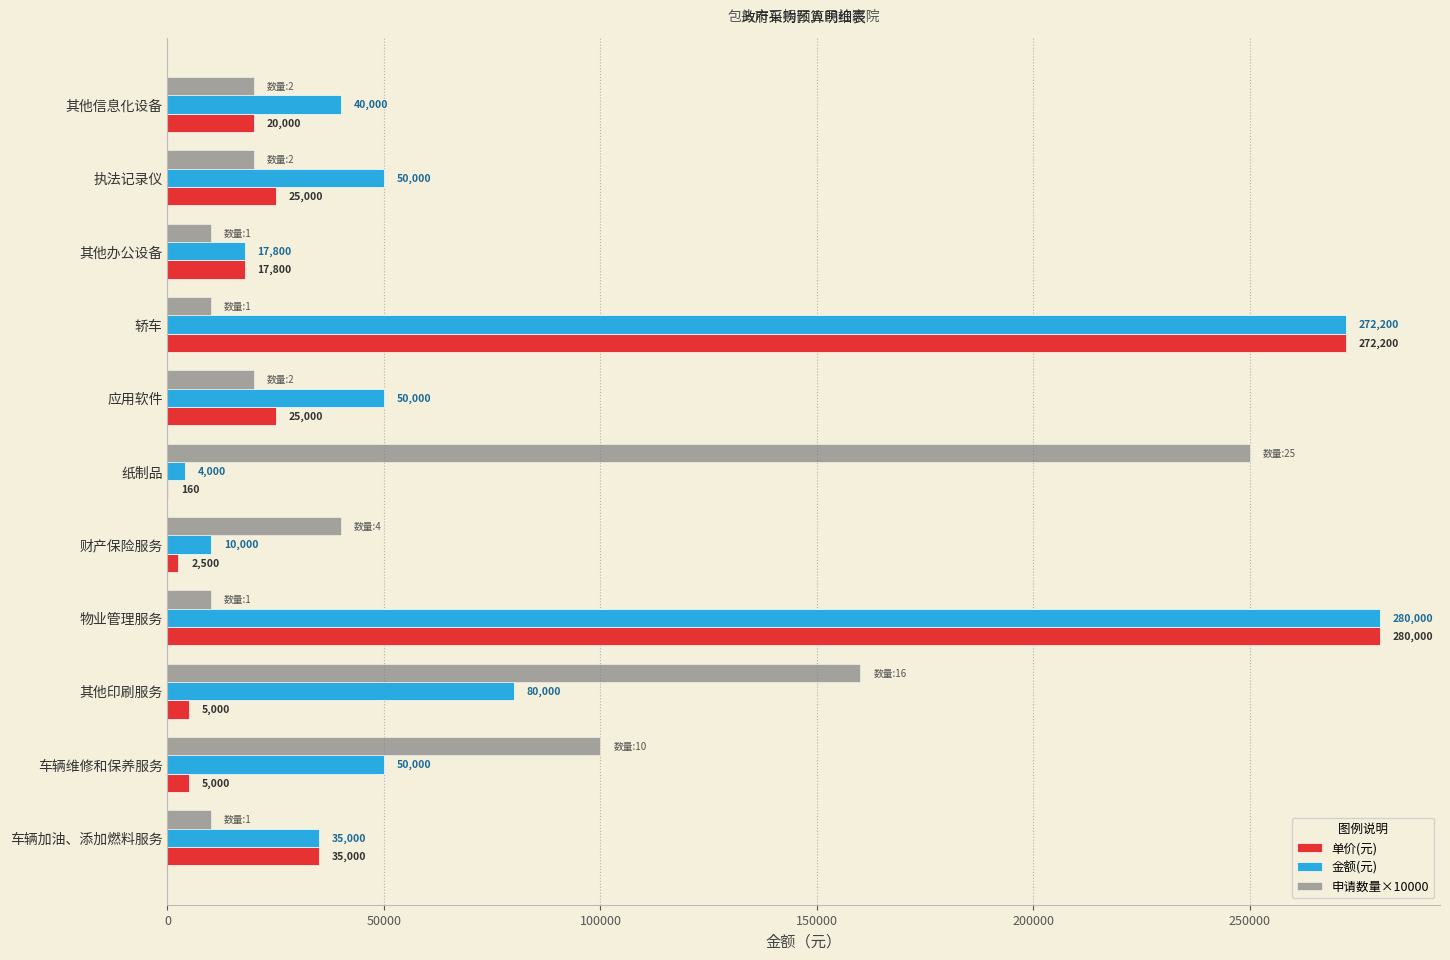

What is the sum of all 单价(元) values?

687660